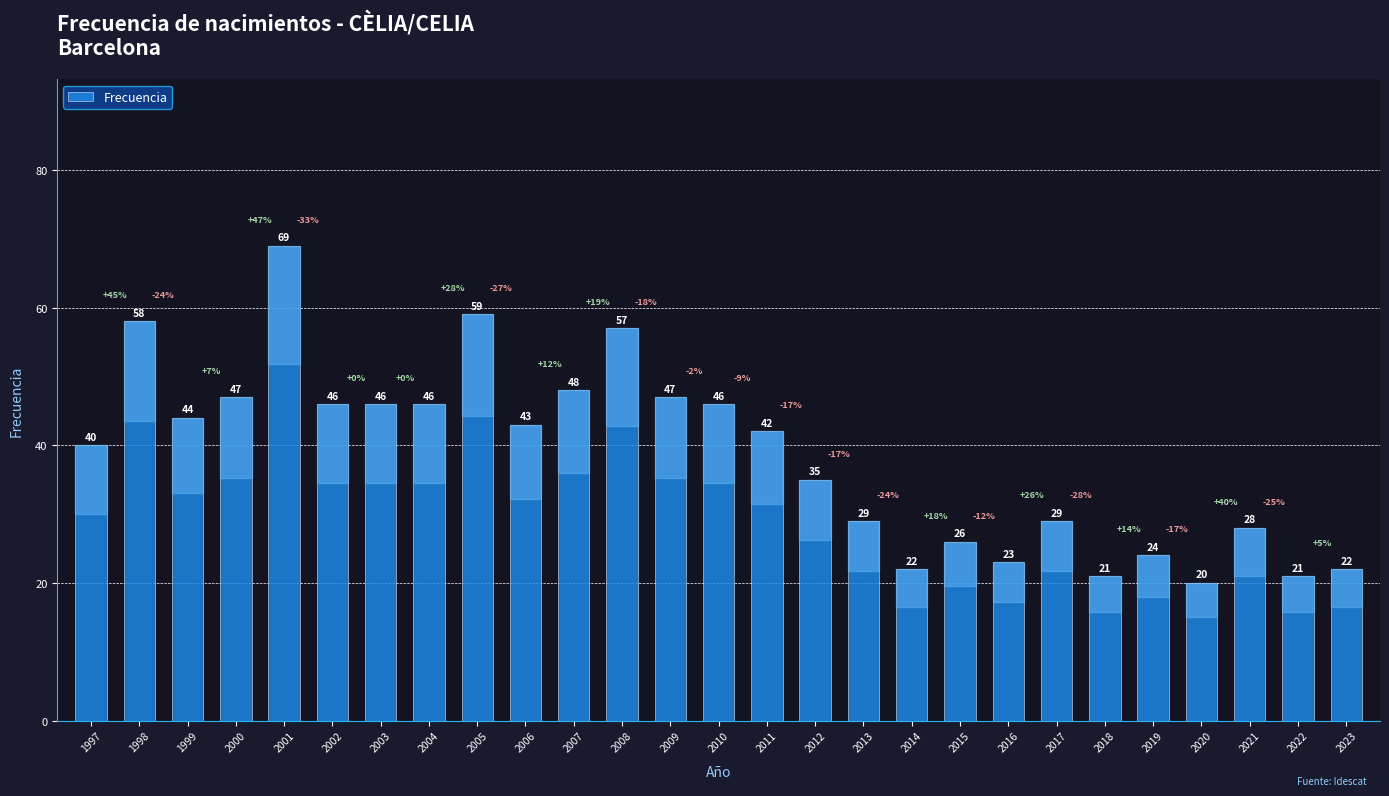

What is the minimum value shown in the chart?

20